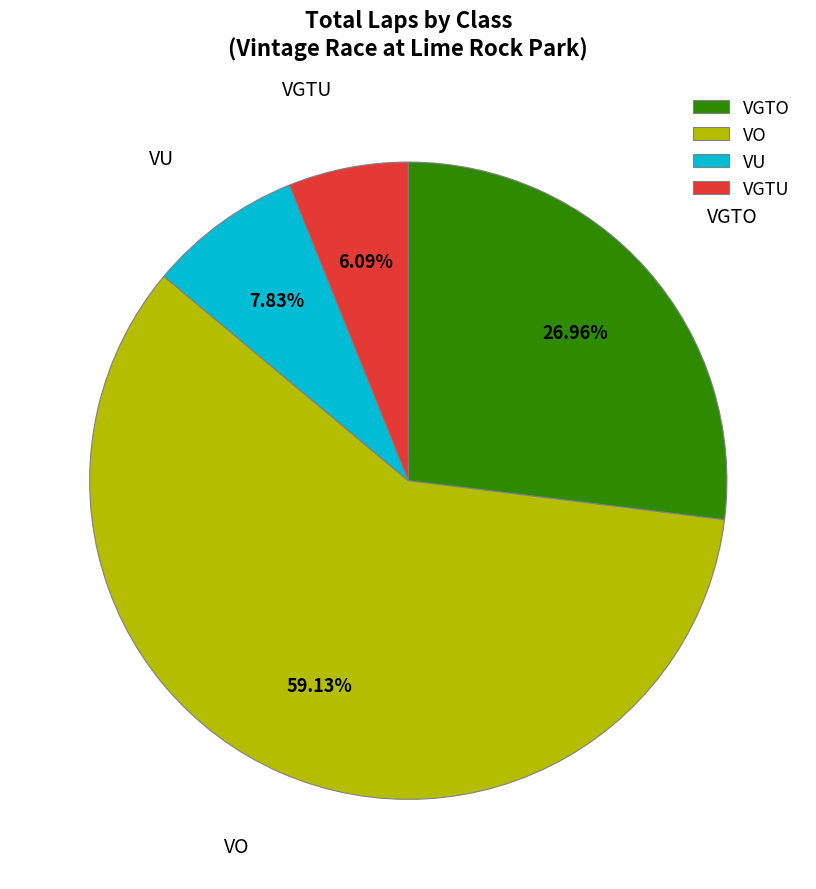

To the nearest percent, what is the average slice percentage?

25%